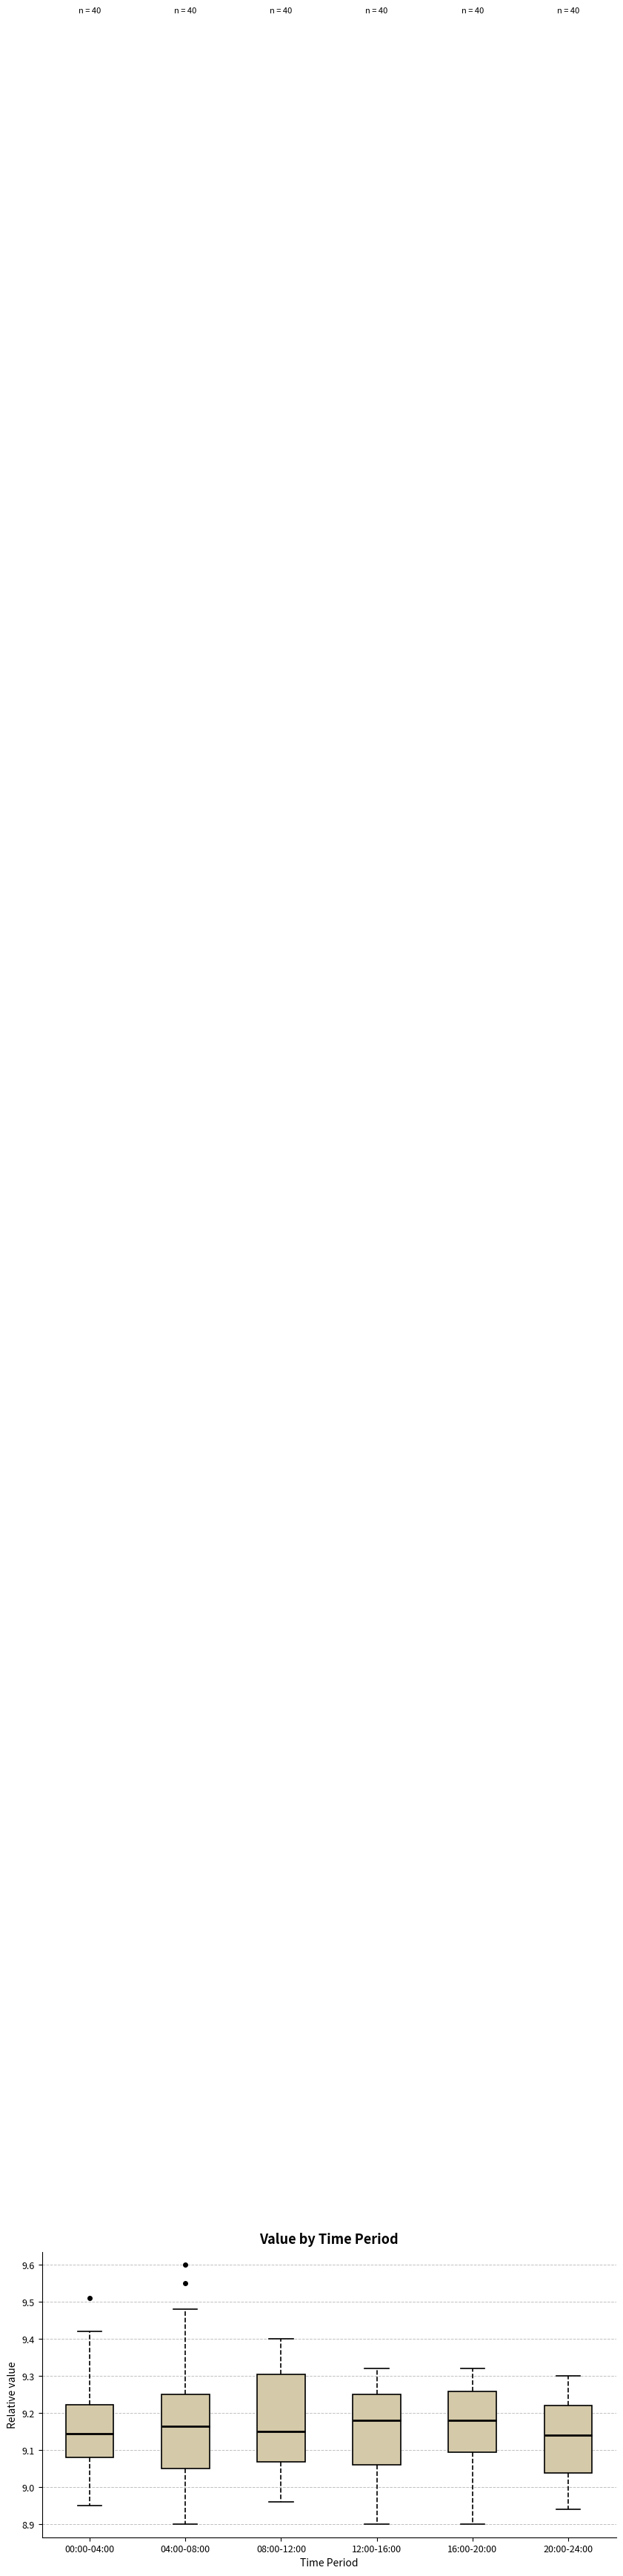

Comparing the boxes themselves (not the whiskers), which one is the tallest?

08:00-12:00